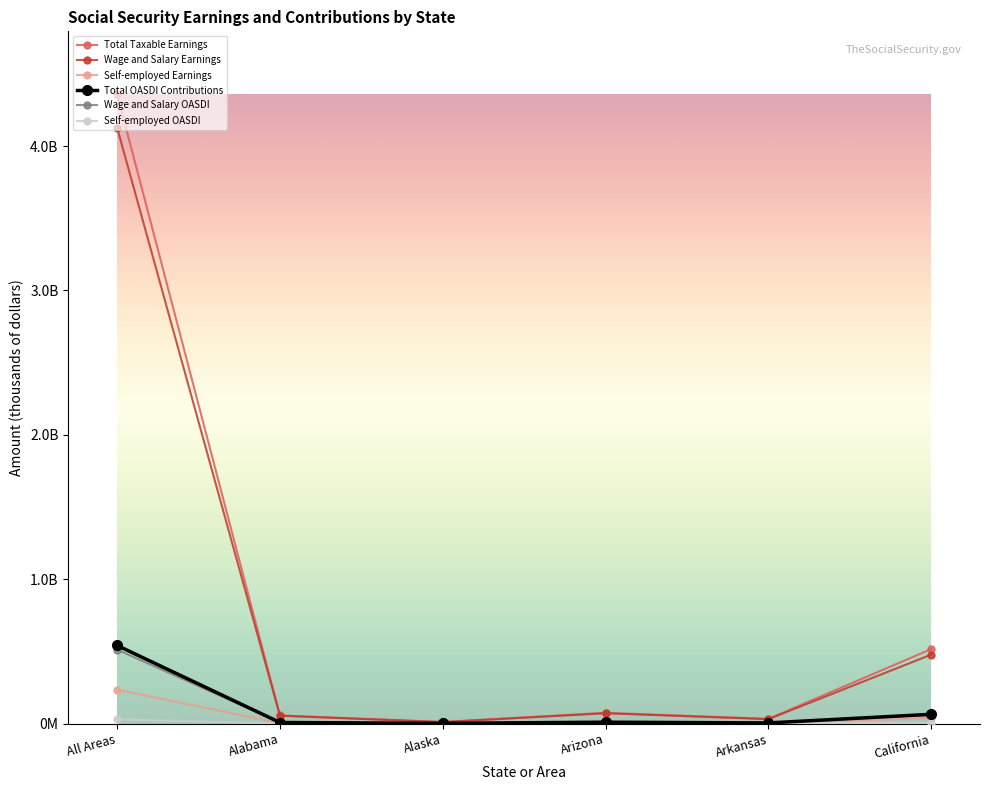

True or false: Total OASDI Contributions and Self-employed Earnings intersect in this chart.

False